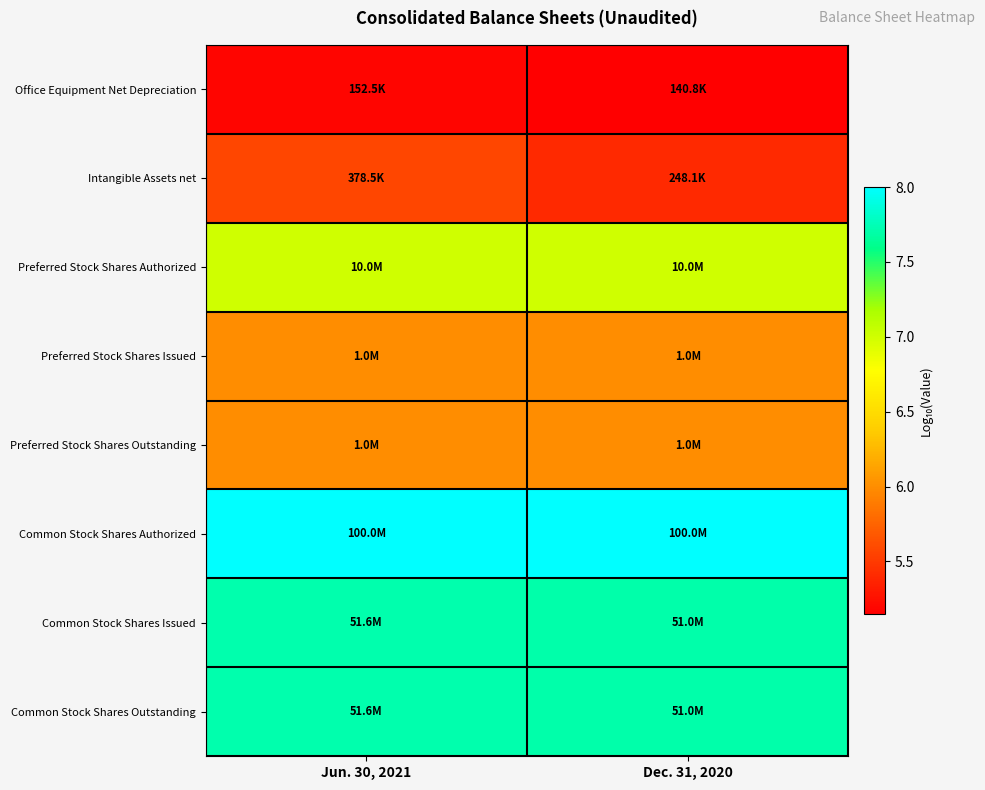

At how many categories does at least one series exceed 5?

2